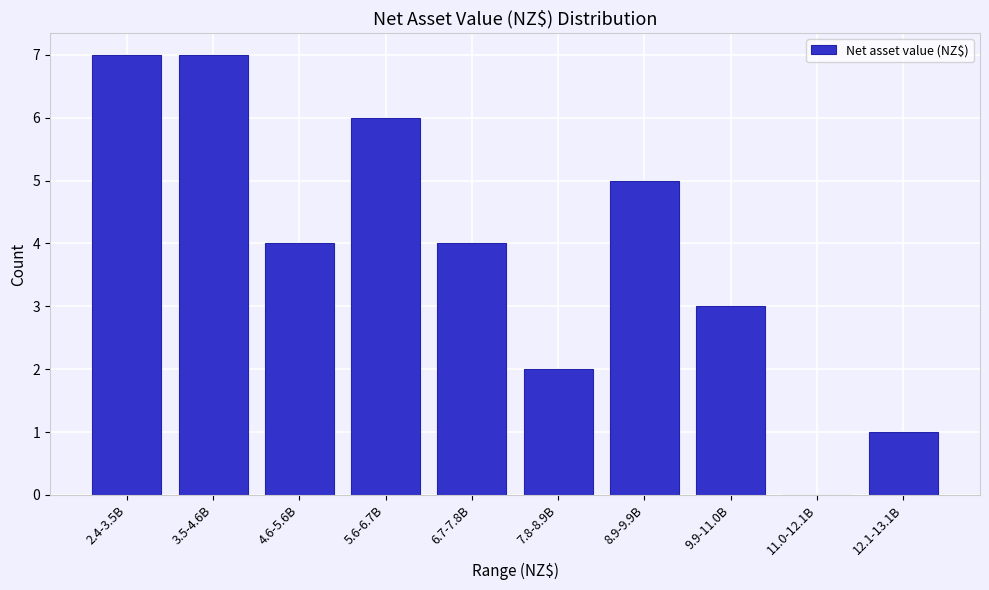

Reading left to right, transcribe all the data shown in this chart.

2.4-3.5B=7	3.5-4.6B=7	4.6-5.6B=4	5.6-6.7B=6	6.7-7.8B=4	7.8-8.9B=2	8.9-9.9B=5	9.9-11.0B=3	11.0-12.1B=0	12.1-13.1B=1